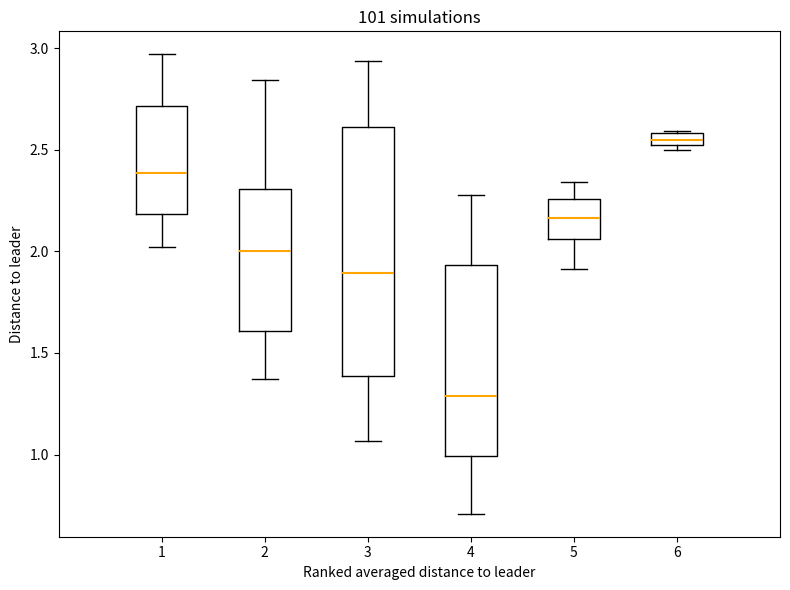

Which box has the highest median line?

6